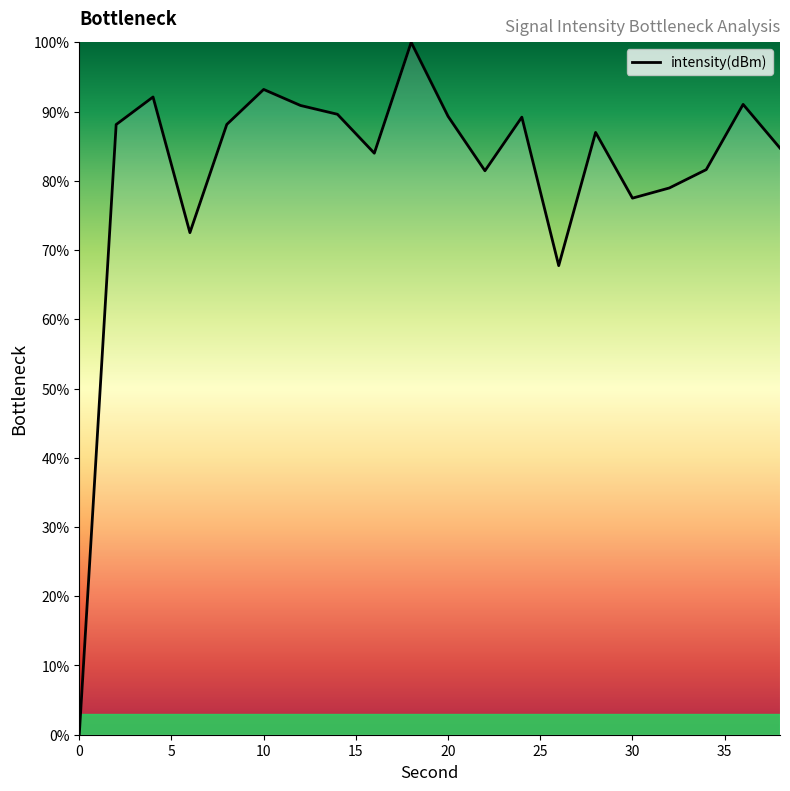

What is the maximum value shown in the chart?

100.0